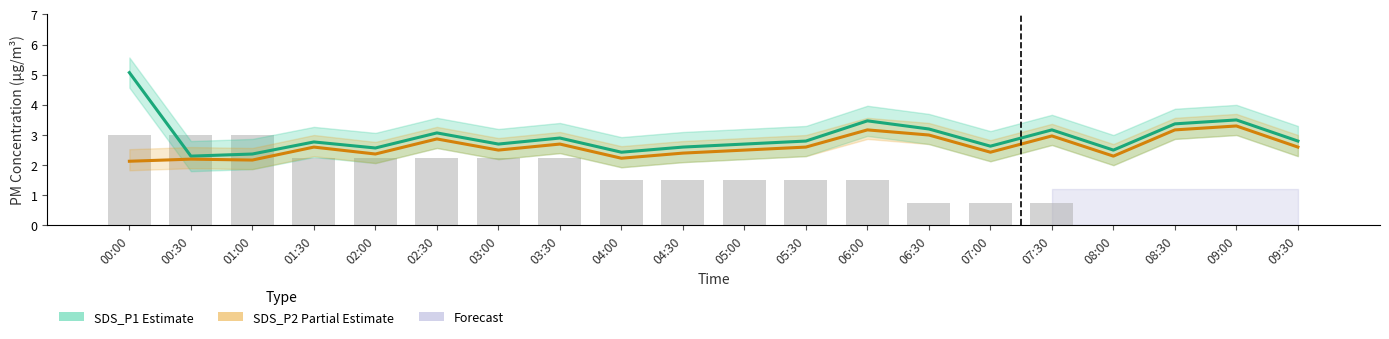

At which category is the sum across all series the highest?

00:00